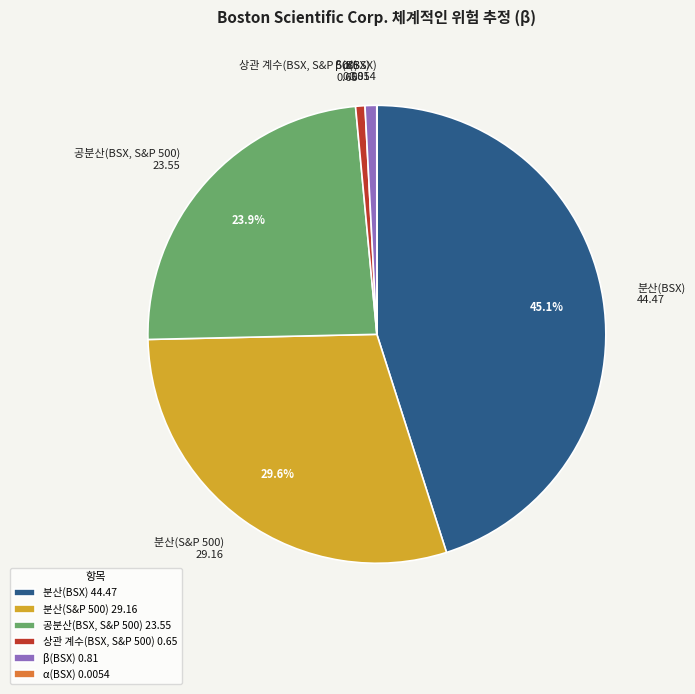

Which has a higher value, 공분산(BSX, S&P 500) 23.55 or 상관 계수(BSX, S&P 500) 0.65?

공분산(BSX, S&P 500) 23.55